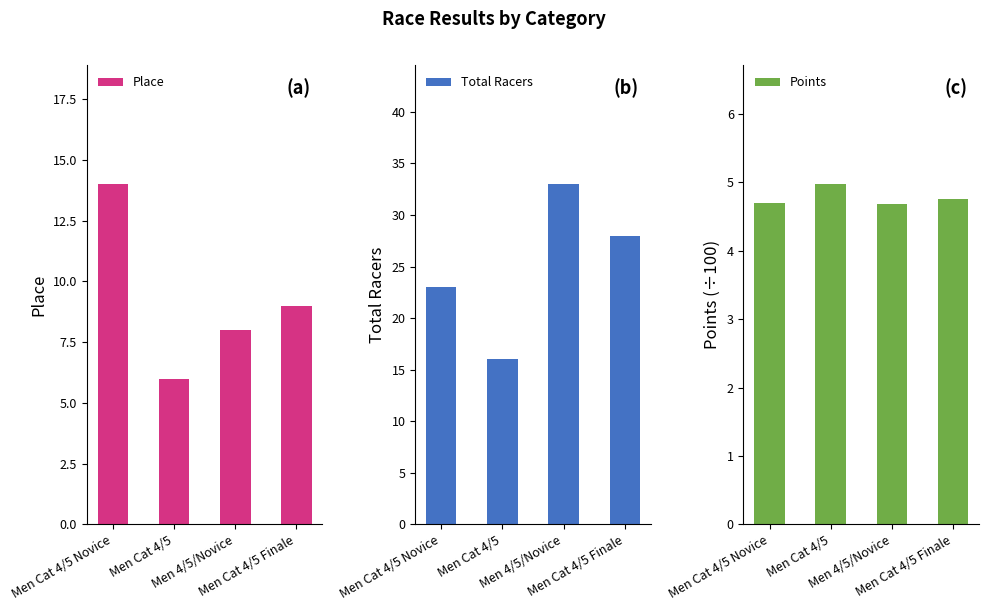

Reading right to left, what are all the values shown in this chart?

Place: Men Cat 4/5 Finale=9.0	Men 4/5/Novice=8.0	Men Cat 4/5=6.0	Men Cat 4/5 Novice=14.0
Total Racers: Men Cat 4/5 Finale=28.0	Men 4/5/Novice=33.0	Men Cat 4/5=16.0	Men Cat 4/5 Novice=23.0
Points: Men Cat 4/5 Finale=4.8	Men 4/5/Novice=4.7	Men Cat 4/5=5.0	Men Cat 4/5 Novice=4.7